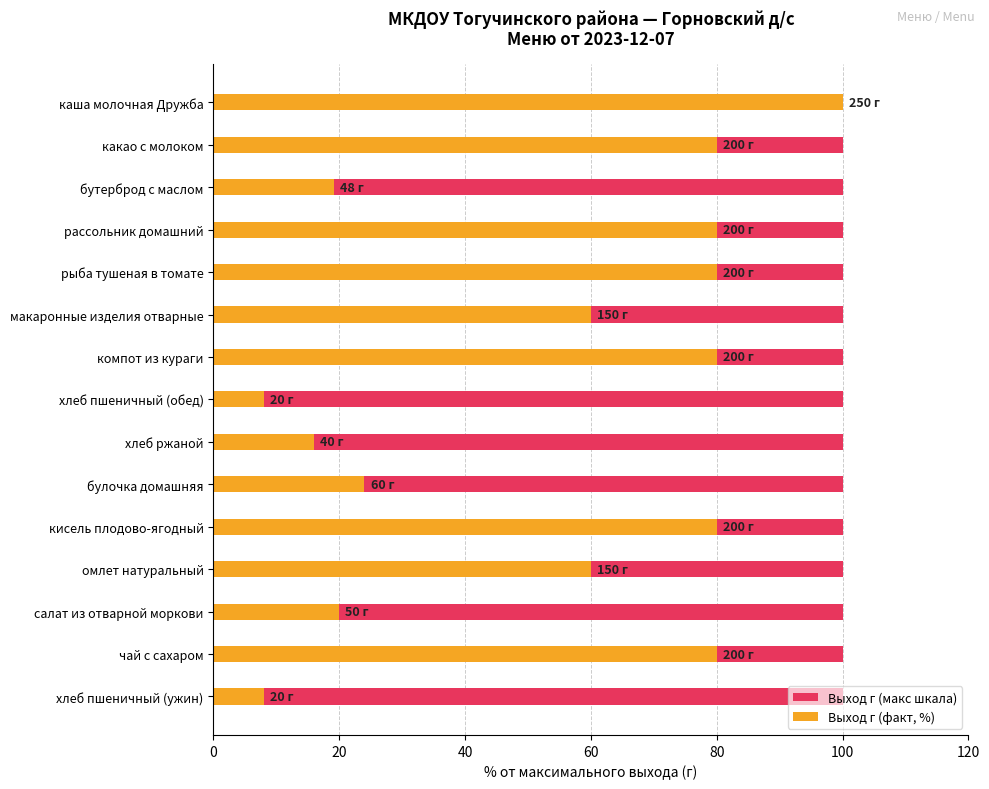

Which series has the largest range (max minus min)?

Выход г (факт, %)